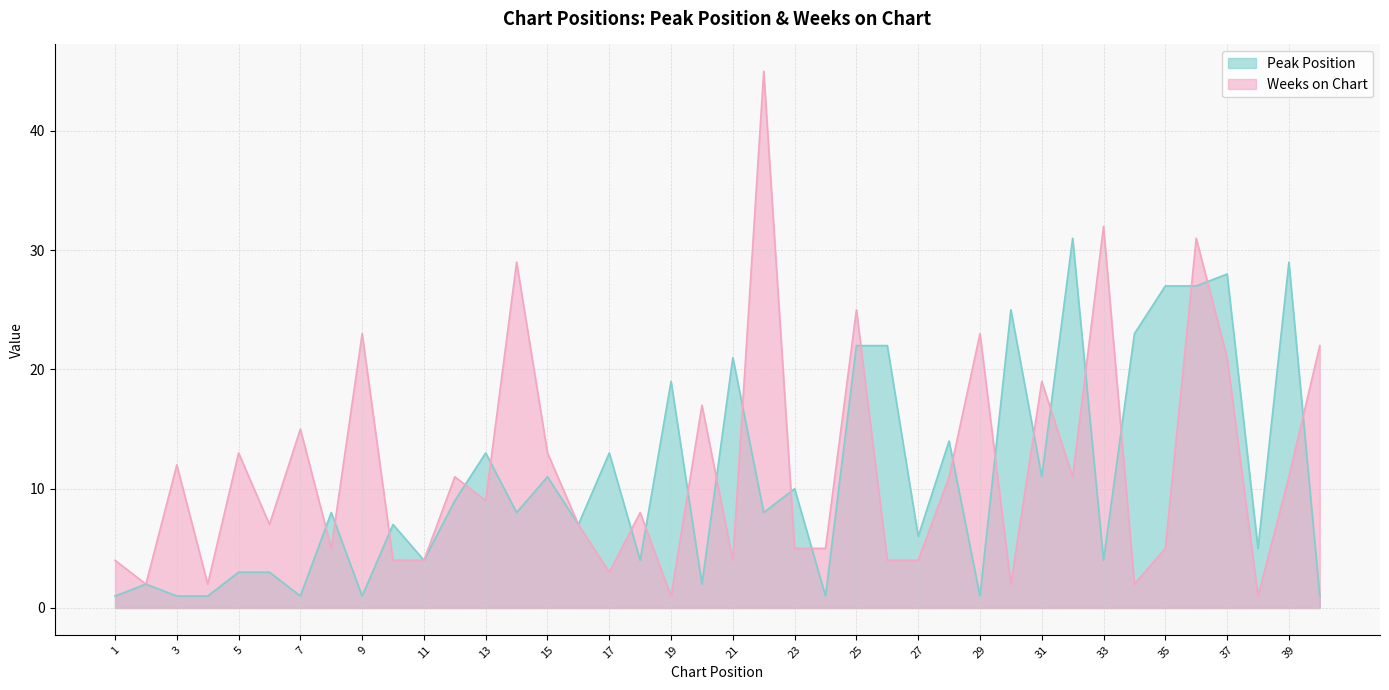

True or false: Weeks on Chart has more than 0 interior local peaks.

True